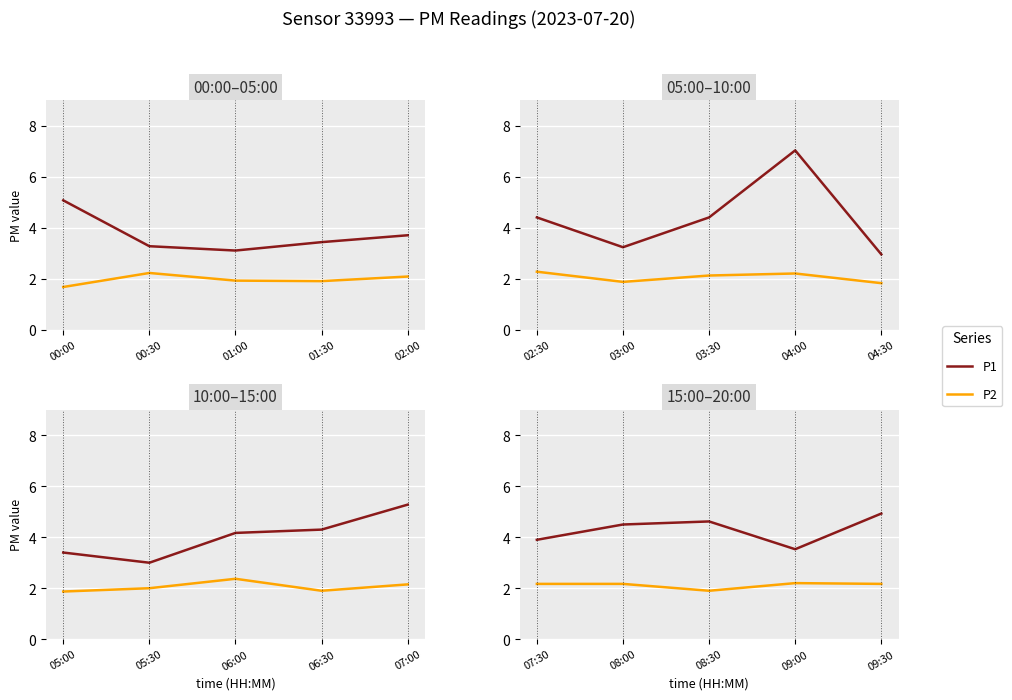

At which label is P2 closest to 2?

08:30